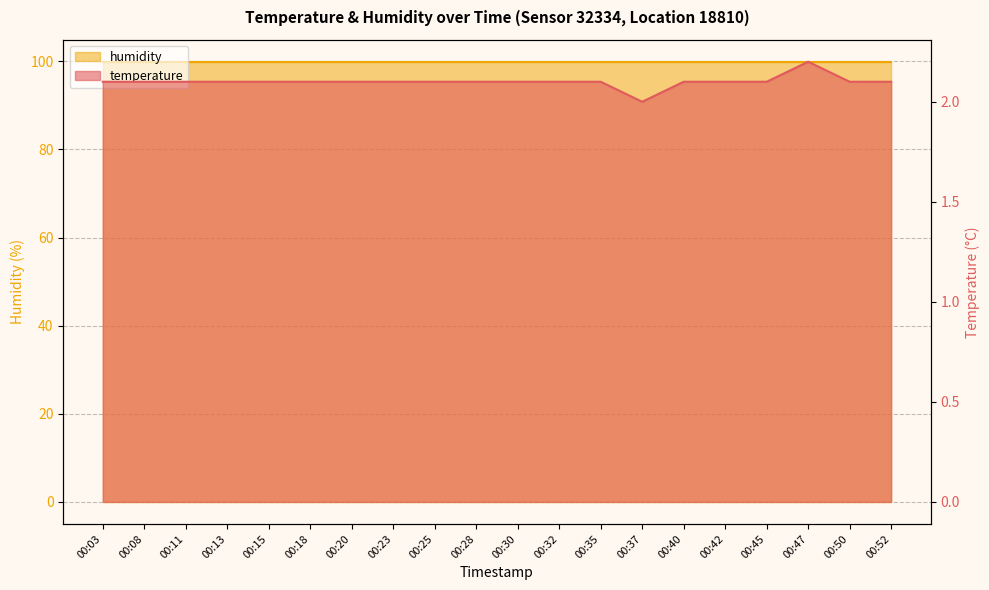

Where is the data nearest to the value 2?

00:37